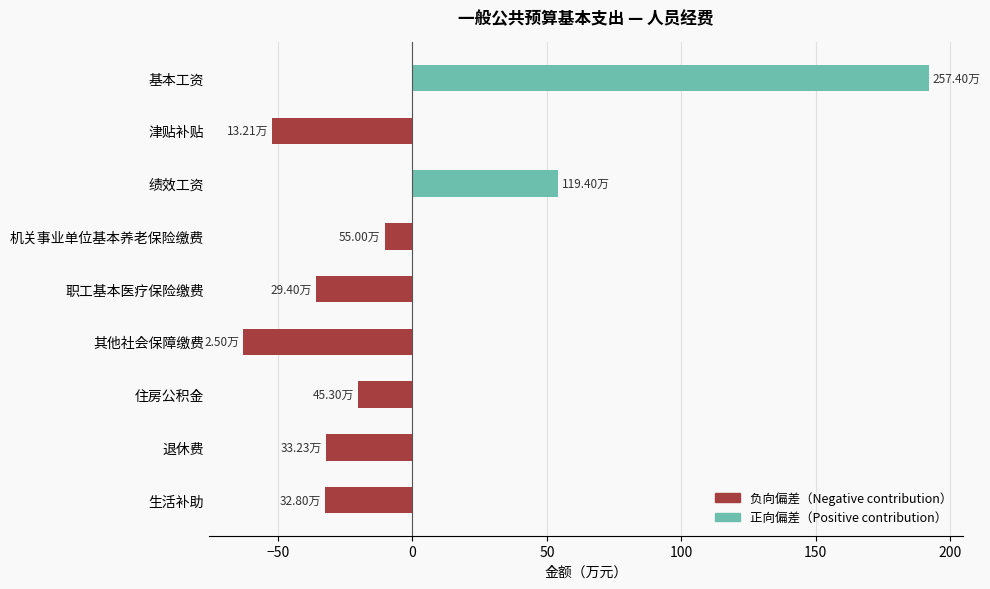

What is the difference between the maximum and second lowest values?

244.2